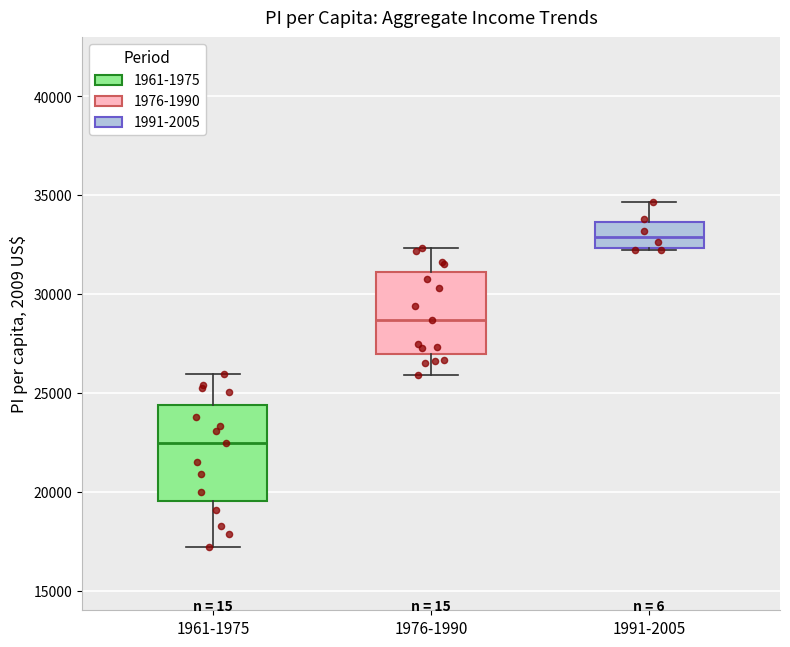

Reading left to right, read every box against the y-axis: the position of its median line, the range the box covers, and the ends of its whiskers. The values are not printed on the chart, so give them approximately, as read against the axis.

1961-1975: median 22500, box 19500 to 24500, whiskers 17000 to 26000
1976-1990: median 28500, box 27000 to 31000, whiskers 26000 to 32500
1991-2005: median 33000, box 32500 to 33500, whiskers 32000 to 34500